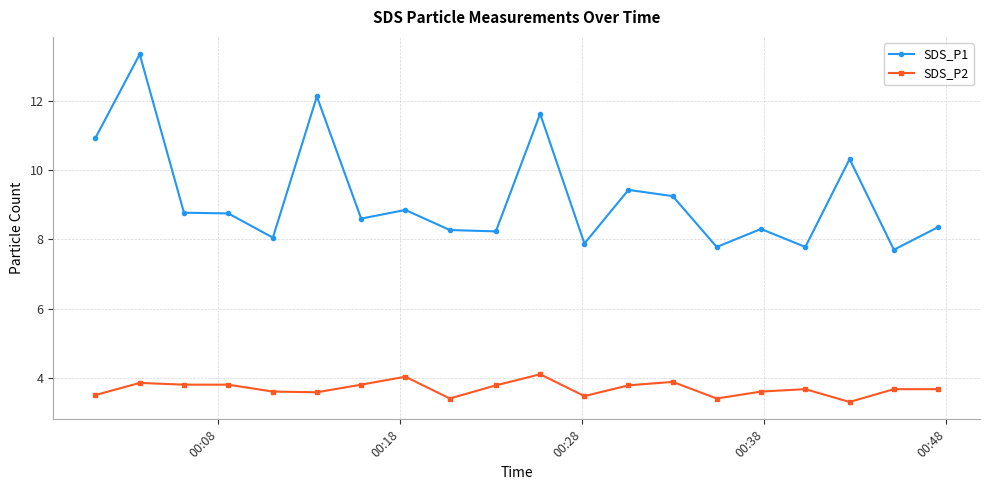

What is the lowest value of the SDS_P1 series?

7.7